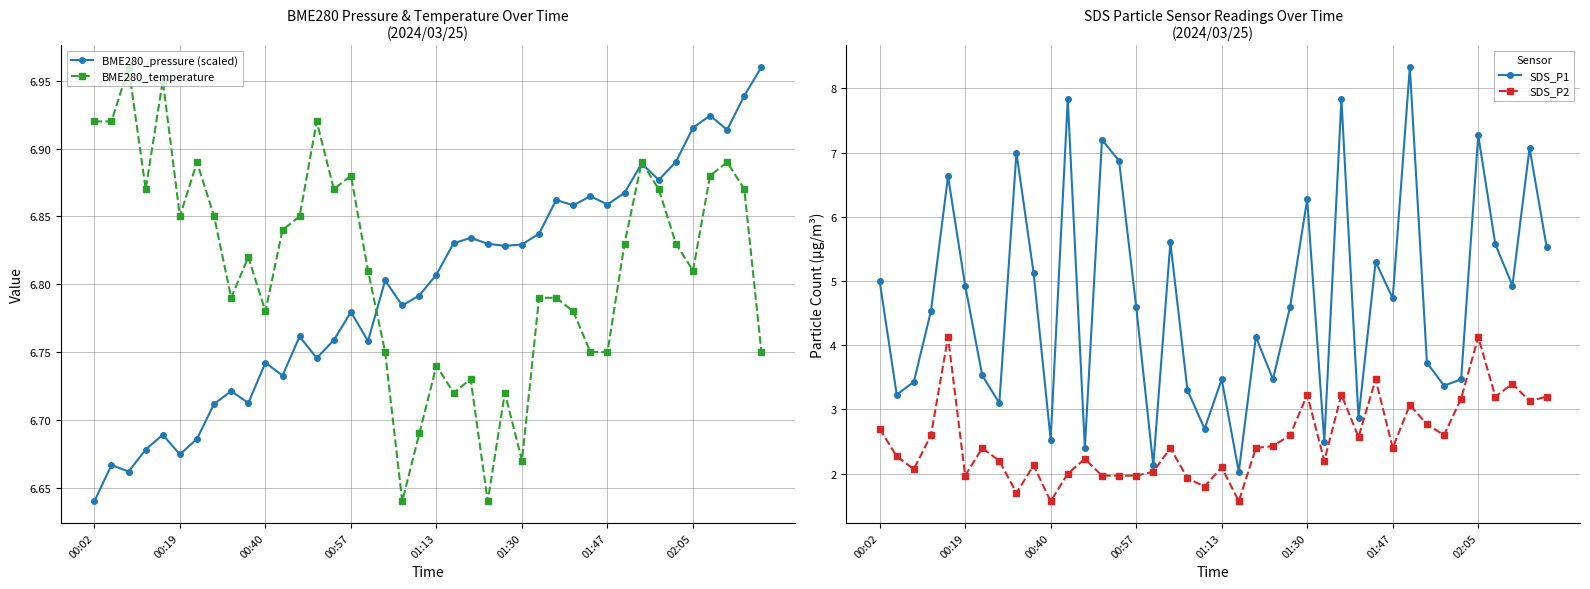

List the series in order of their peak value, highest first.

SDS_P1, BME280_pressure (scaled), BME280_temperature, SDS_P2